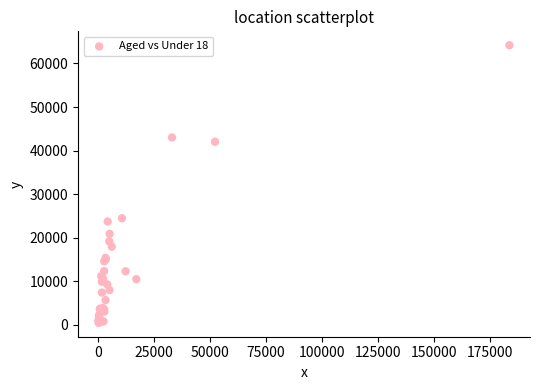

What Y value in the scatter plot is closest to 32335?

24489